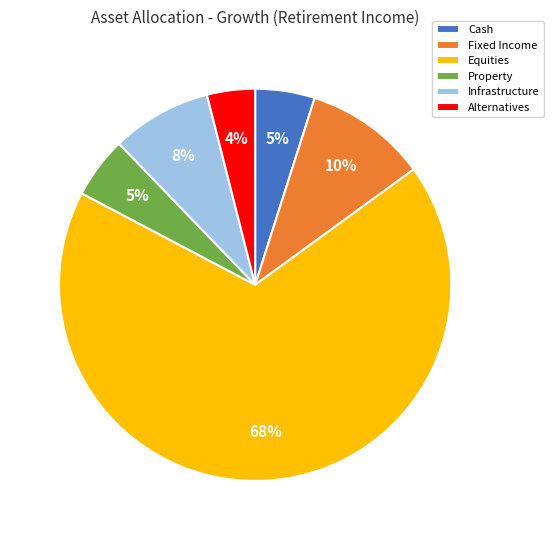

Is there a majority slice in this chart?

Yes